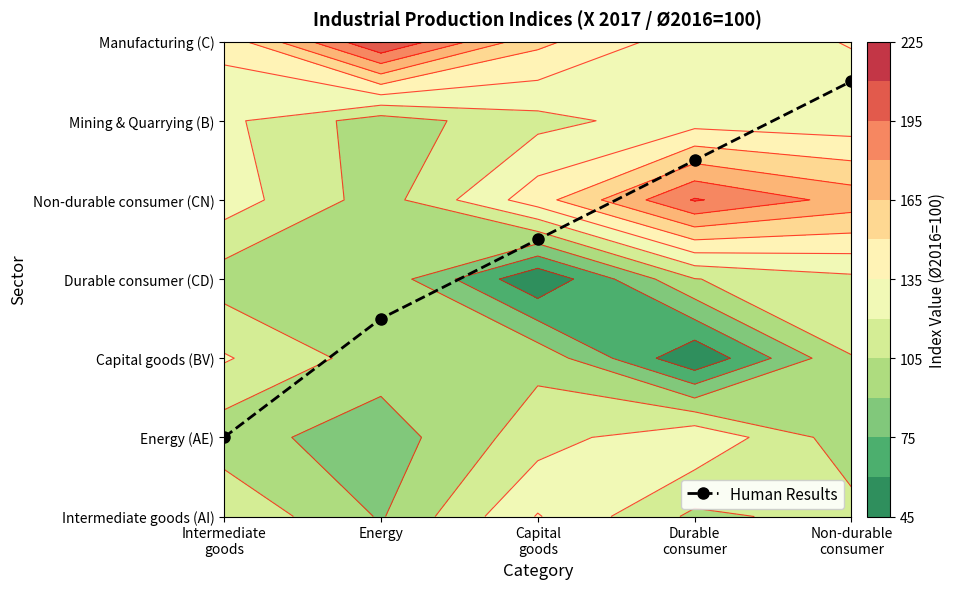

What is the difference between the maximum and minimum values?

4.5